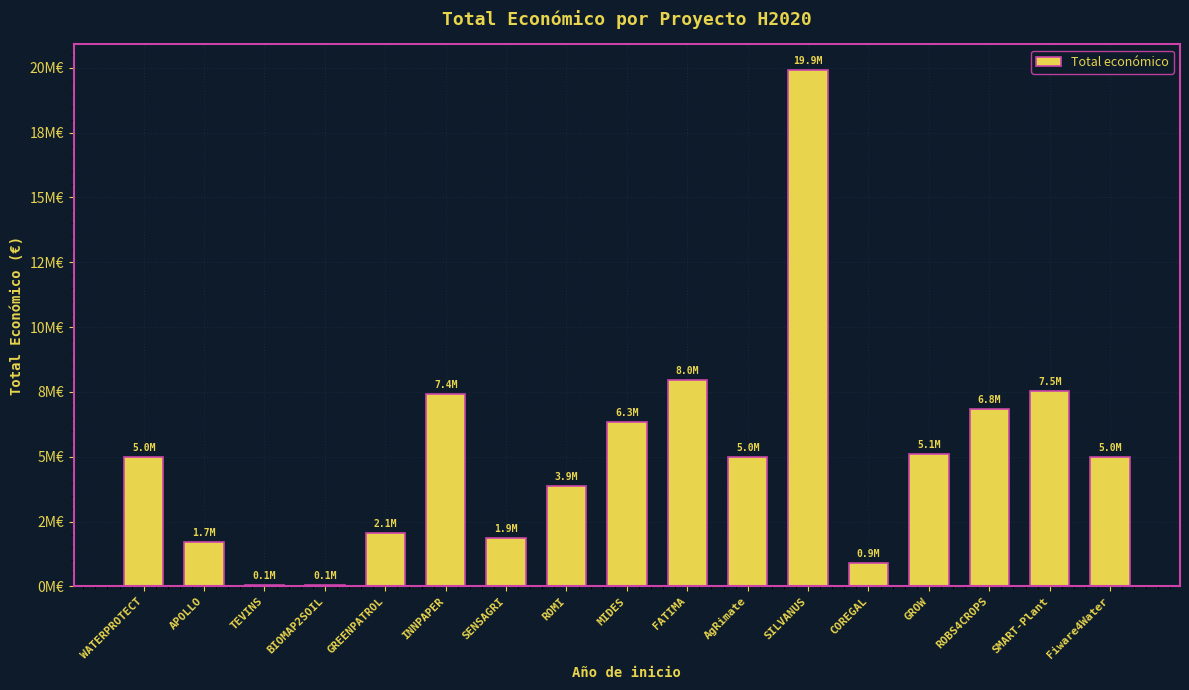

What is the sum of all values?

86570031